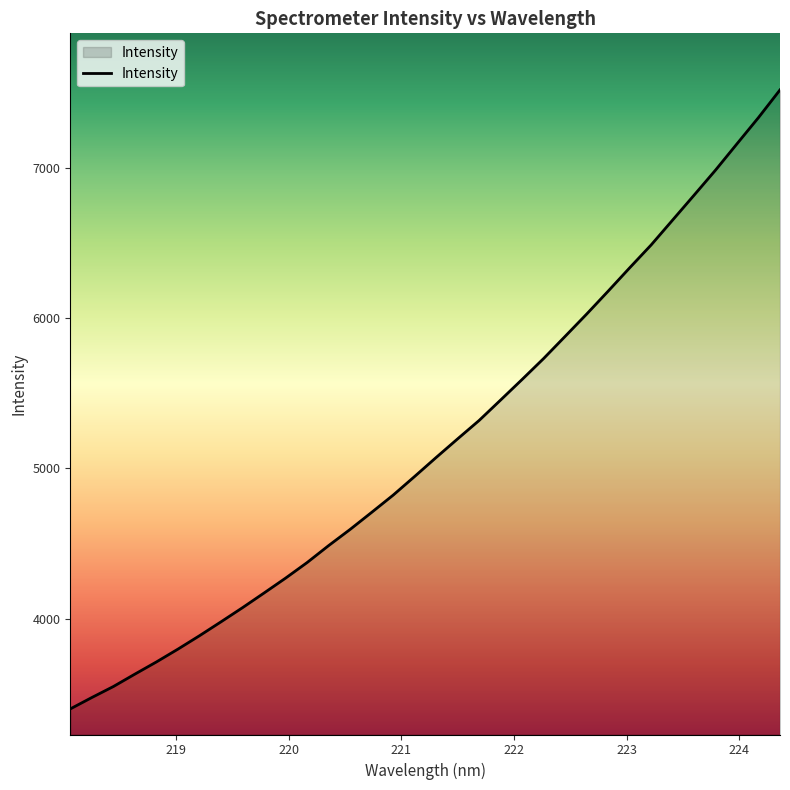

What is the difference between the maximum and minimum values?

4115.3